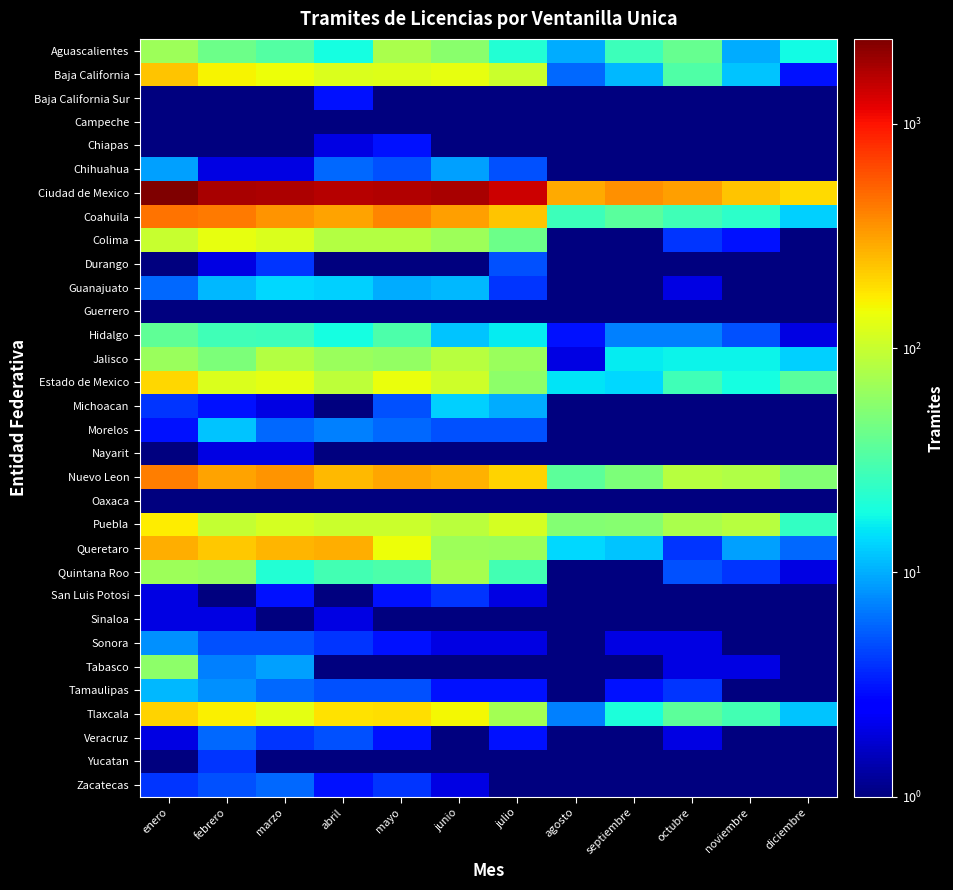

Which series has the largest total across all categories?

Ciudad de Mexico